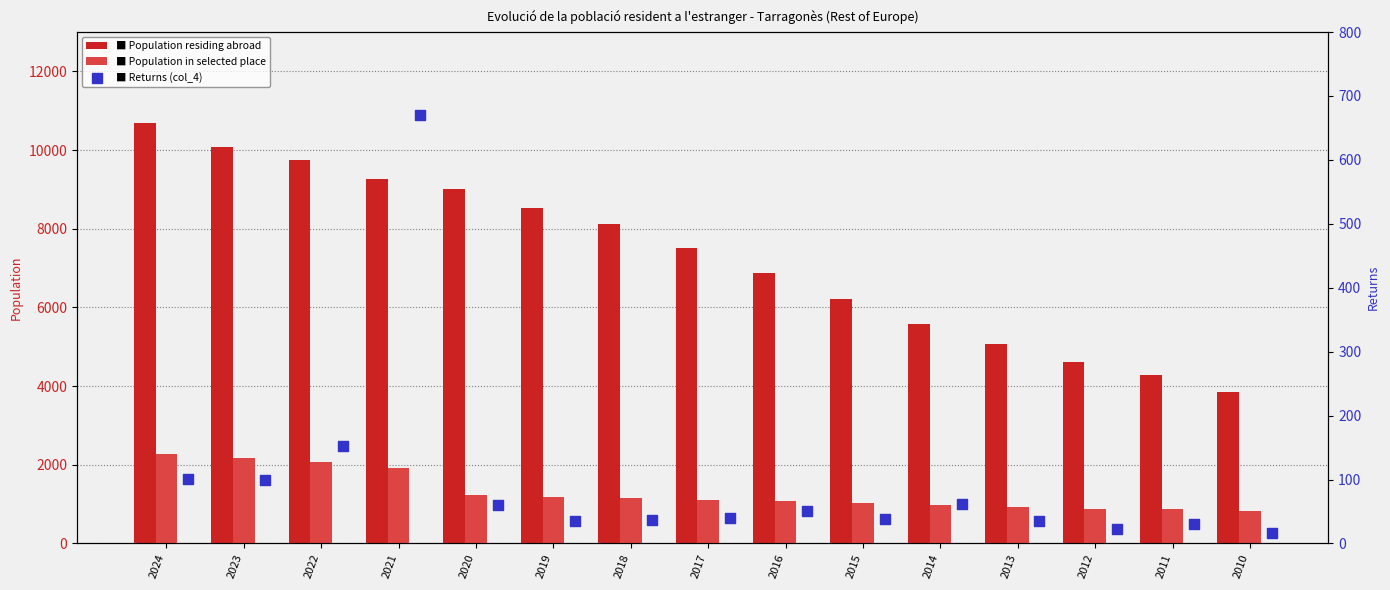

At how many categories does at least one series exceed 1425?

15